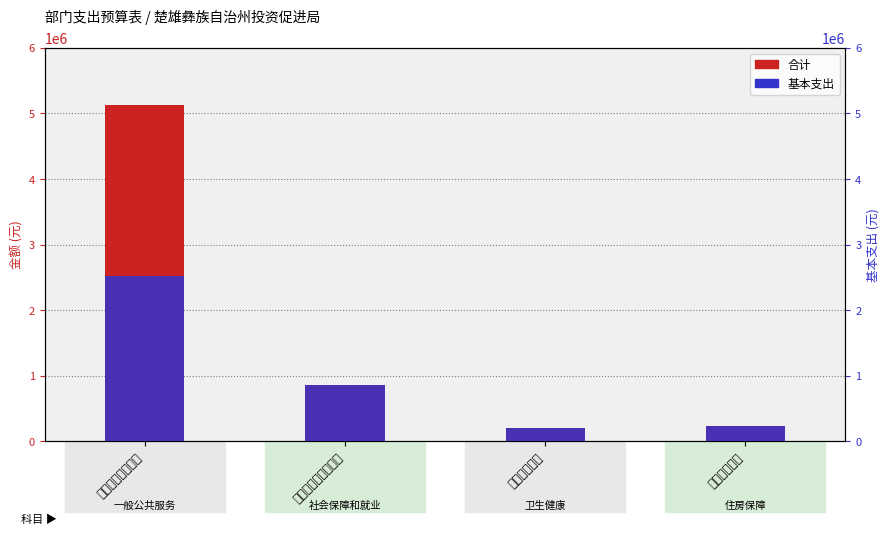

Reading left to right, extract all data points from this chart.

合计: 5124342.0	860486.8	211148.5	238282.8
基本支出: 2524342.0	860486.8	211148.5	238282.8